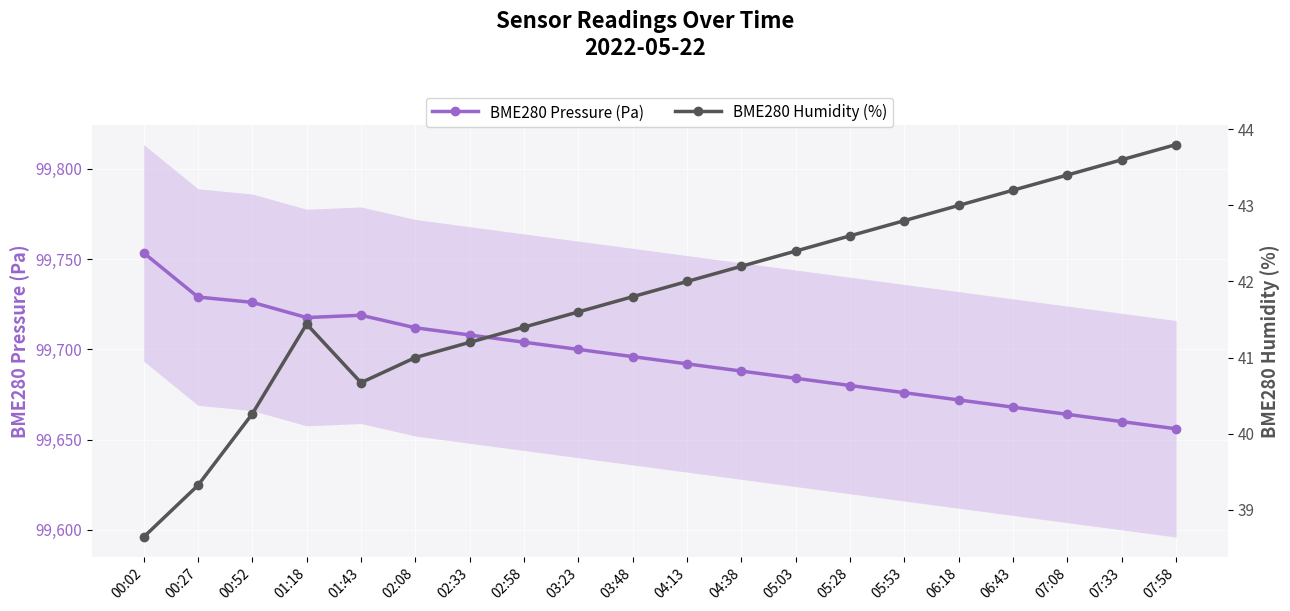

The BME280 Humidity (%) series shows 14.5 at 01:43. True or false?

False